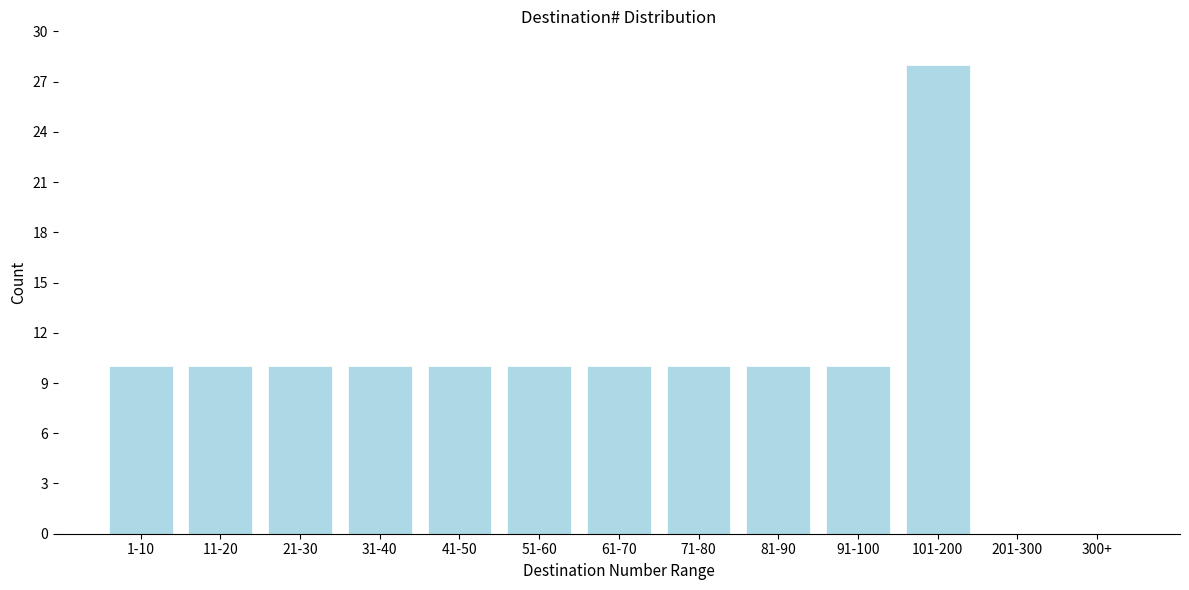

Reading left to right, what are all the values shown in this chart?

1-10=10	11-20=10	21-30=10	31-40=10	41-50=10	51-60=10	61-70=10	71-80=10	81-90=10	91-100=10	101-200=28	201-300=0	300+=0